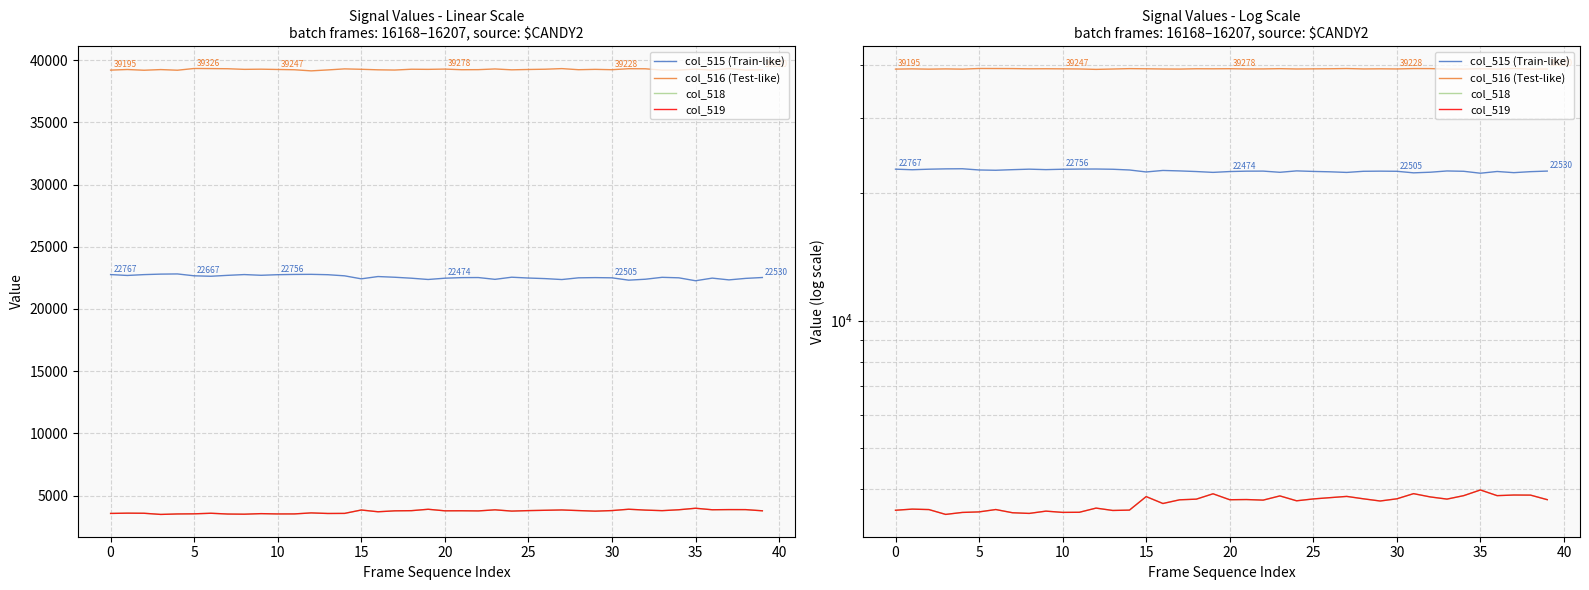

Which series has the largest range (max minus min)?

col_515 (Train-like)